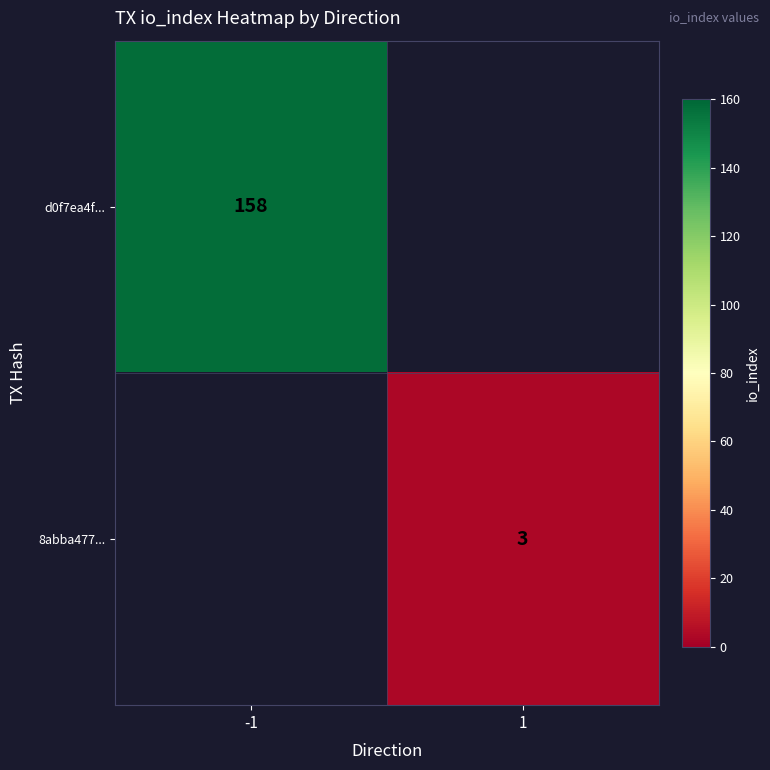

Is it true that 8abba477... equals 3 at 1?

True